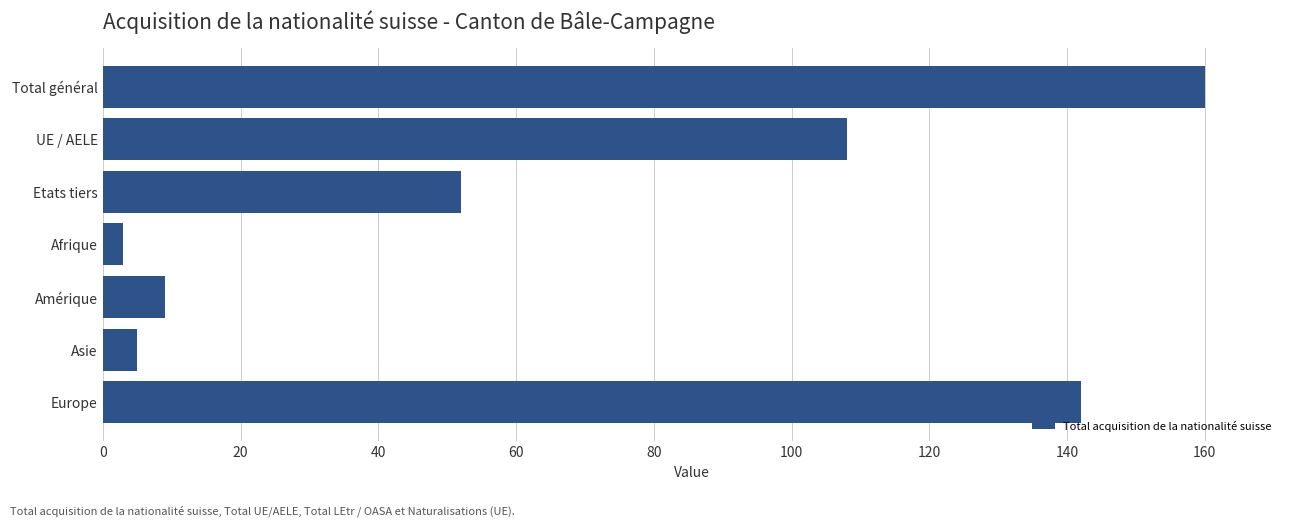

Reading top to bottom, list all the values displayed in this chart.

160	108	52	3	9	5	142